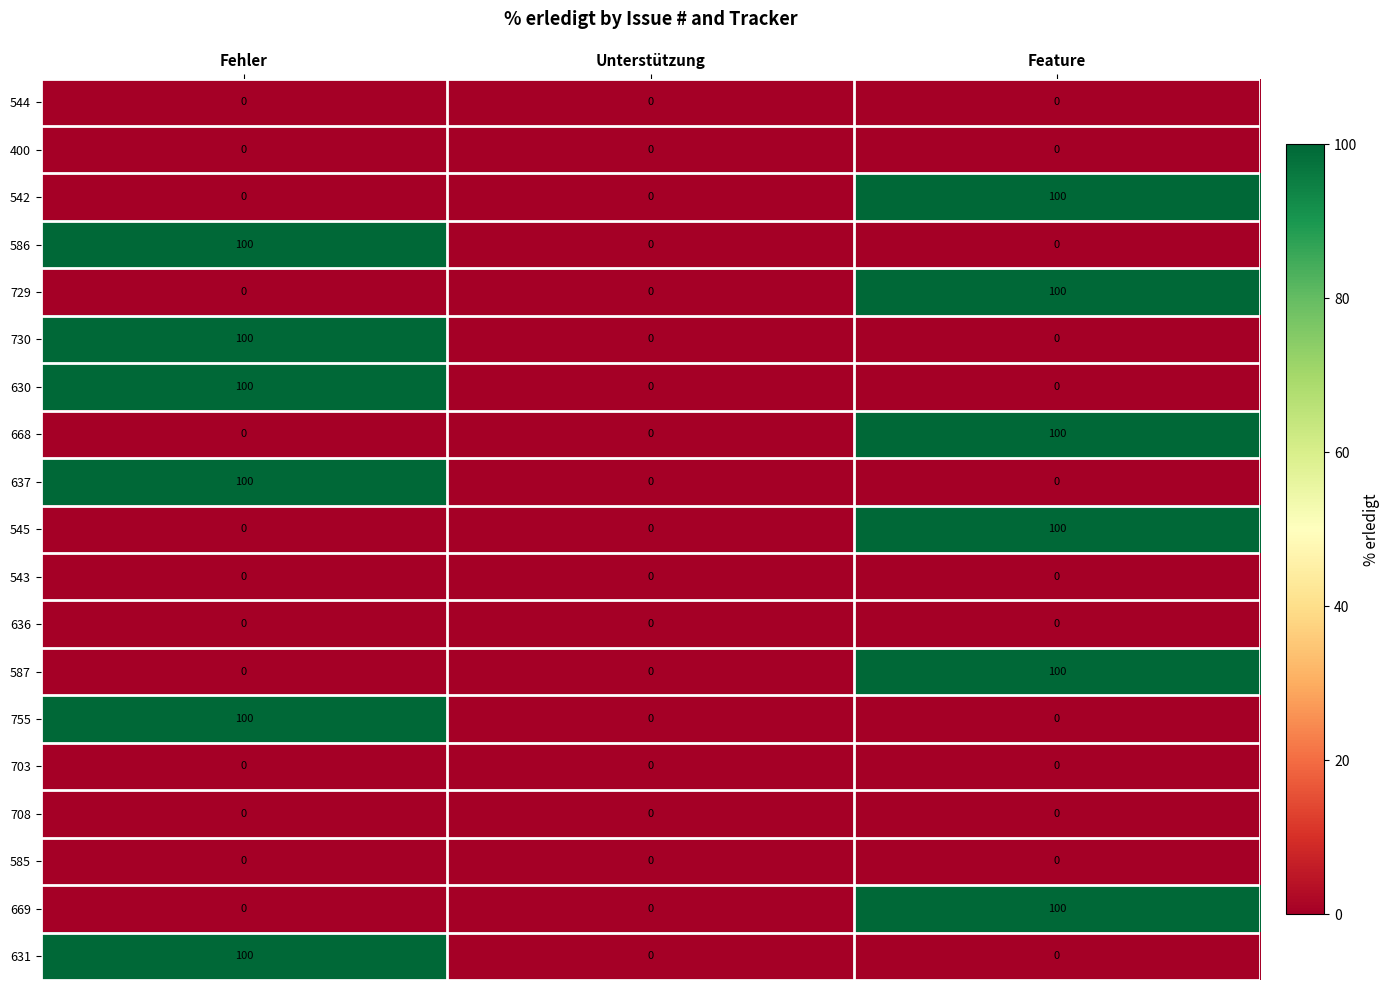

What is the greatest value displayed?

100